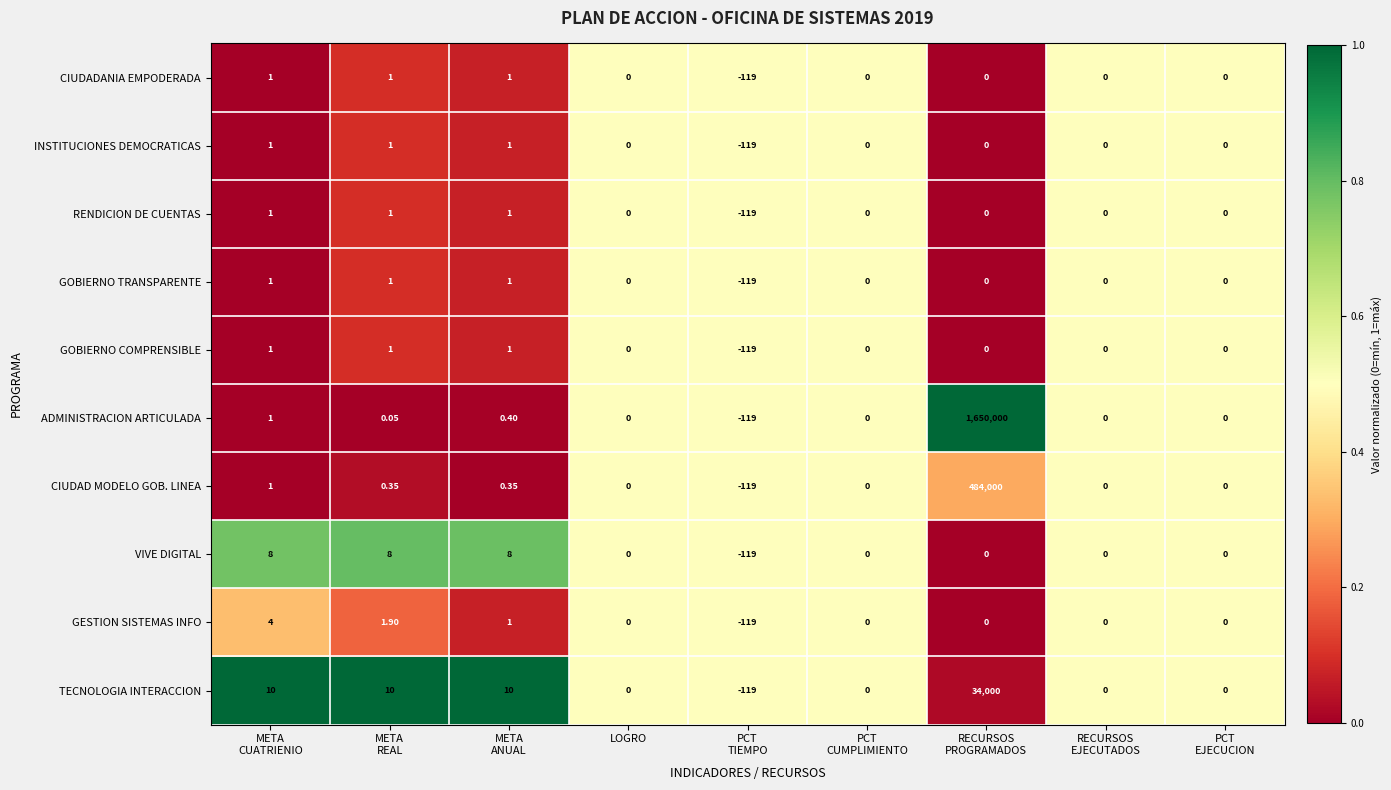

Where is GOBIERNO TRANSPARENTE nearest to the value -59?

LOGRO